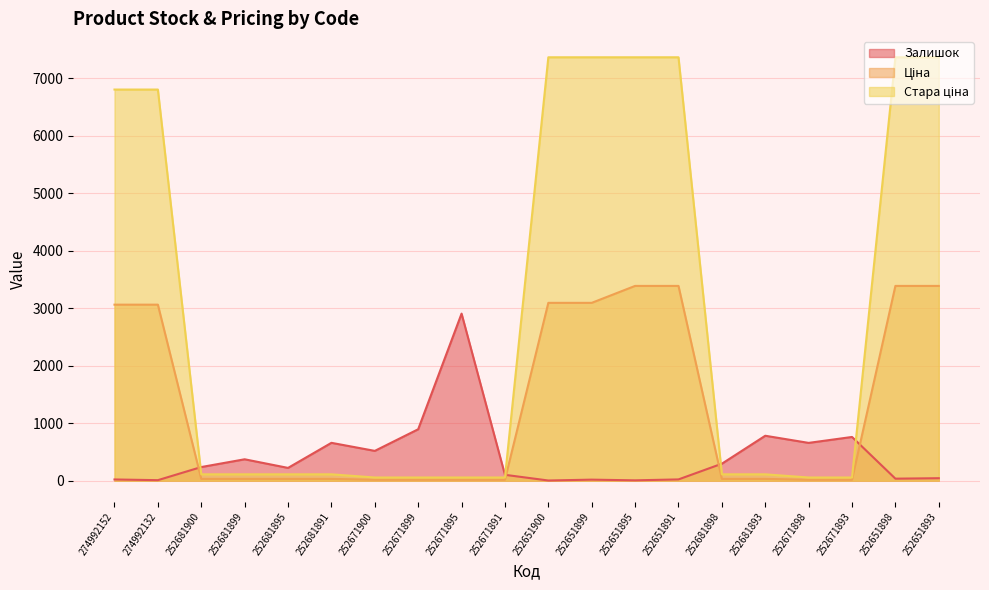

At 252681898, list the series in order from smallest to largest.

Ціна, Стара ціна, Залишок